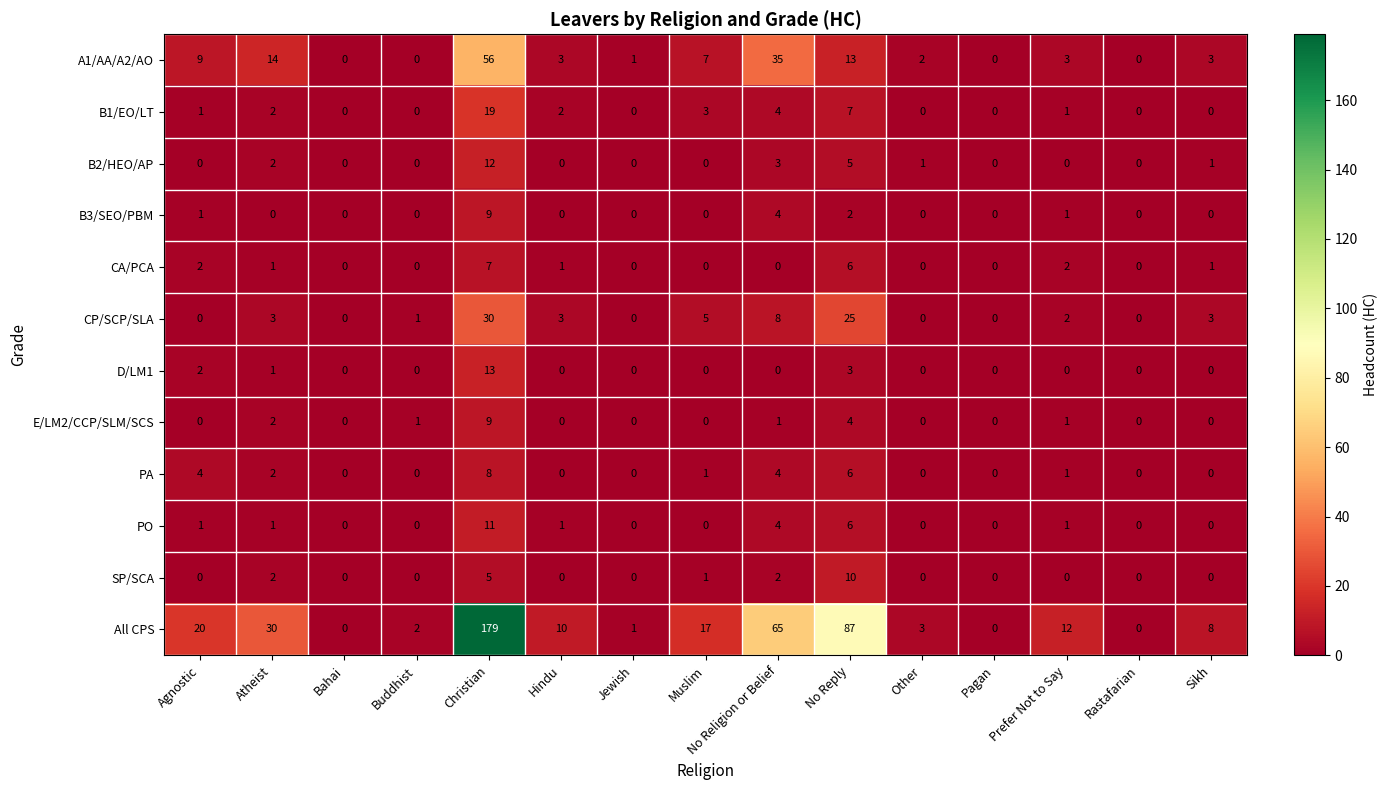

What is the sum of all E/LM2/CCP/SLM/SCS values?

18